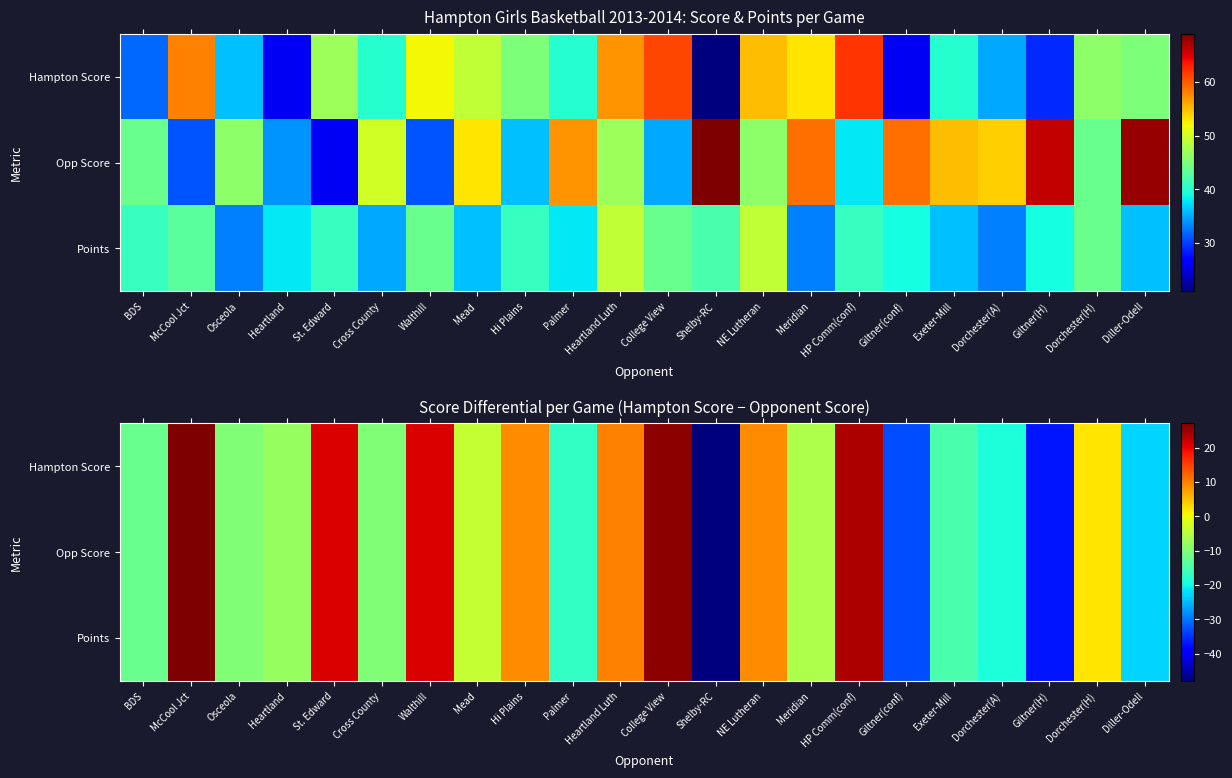

At which category is the sum across all series the highest?

McCool Jct